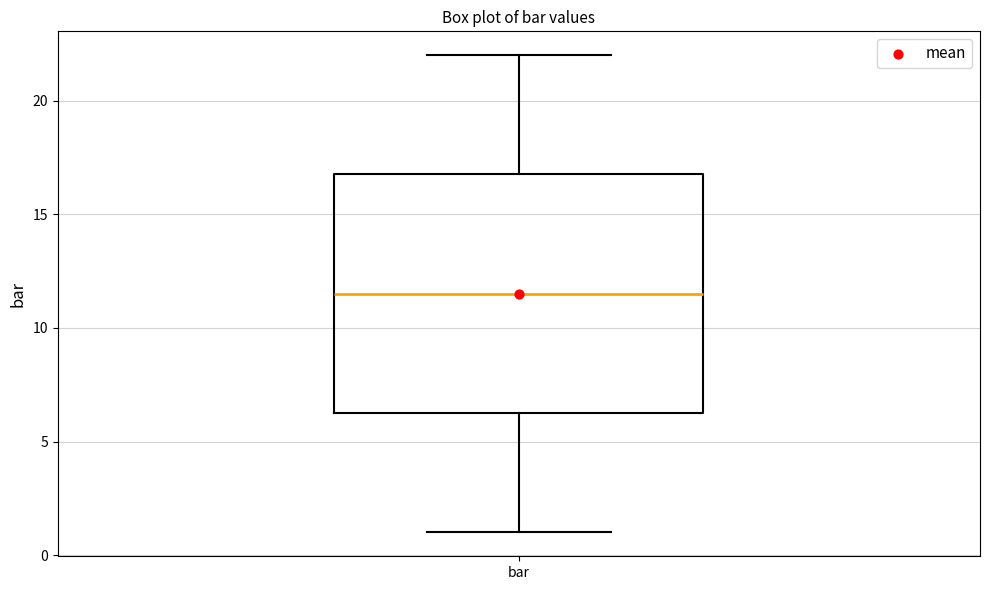

Where is the upper edge of the box for bar on the y-axis? The values are not printed on the chart, so give them approximately, as read against the axis.

17.0